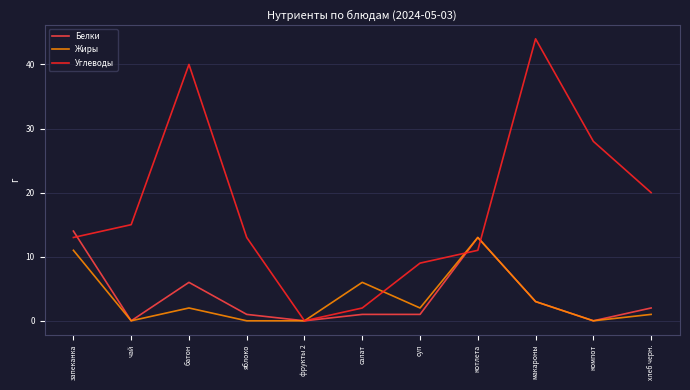

What position from the left is запеканка?

1